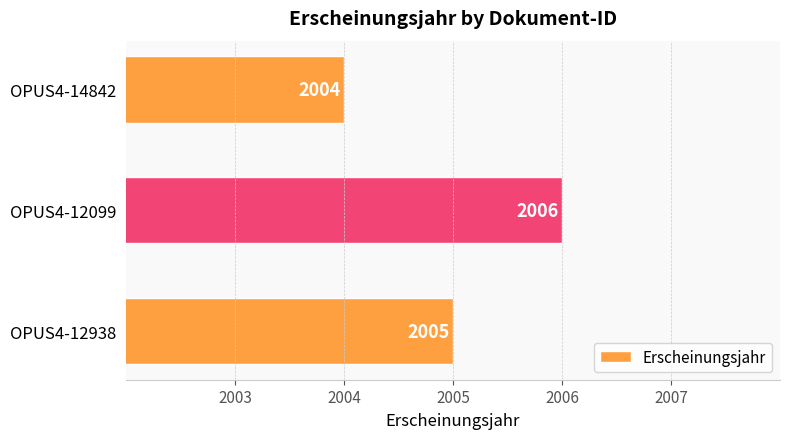

How many data points does each series have?

3